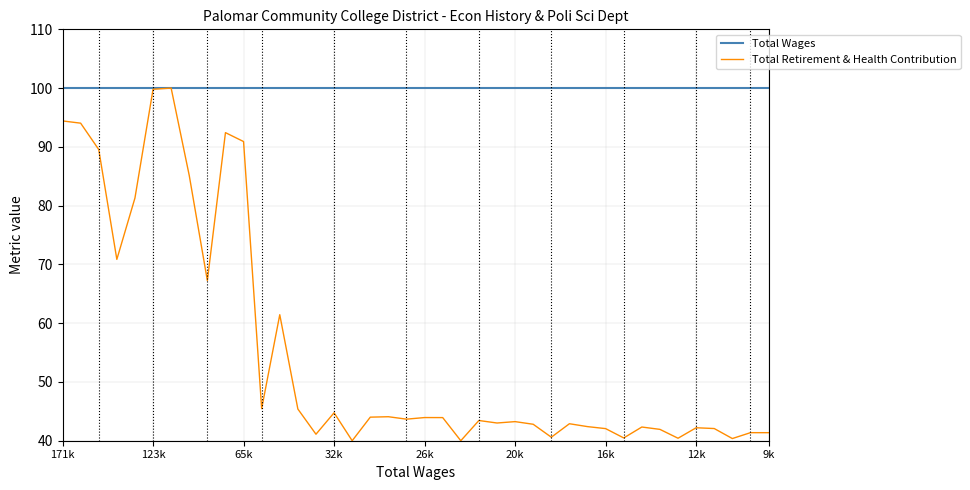

List the series in order of their overall mean, lowest first.

Total Retirement & Health Contribution, Total Wages